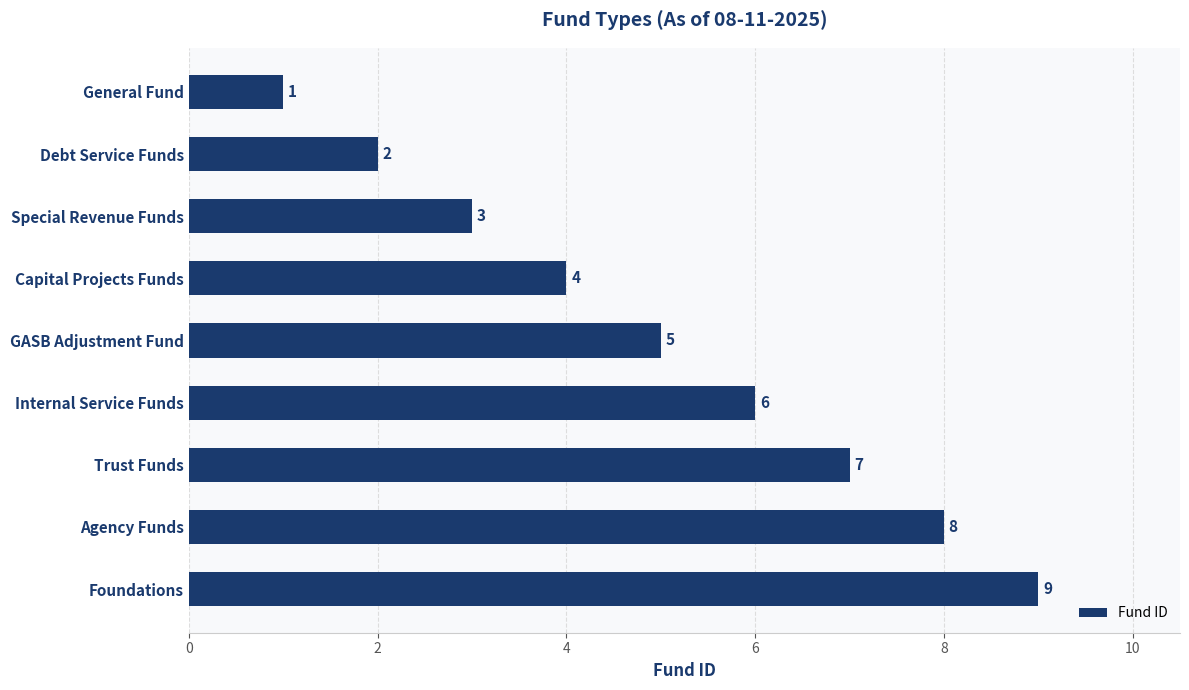

Count the values in the range 3 to 7.

5